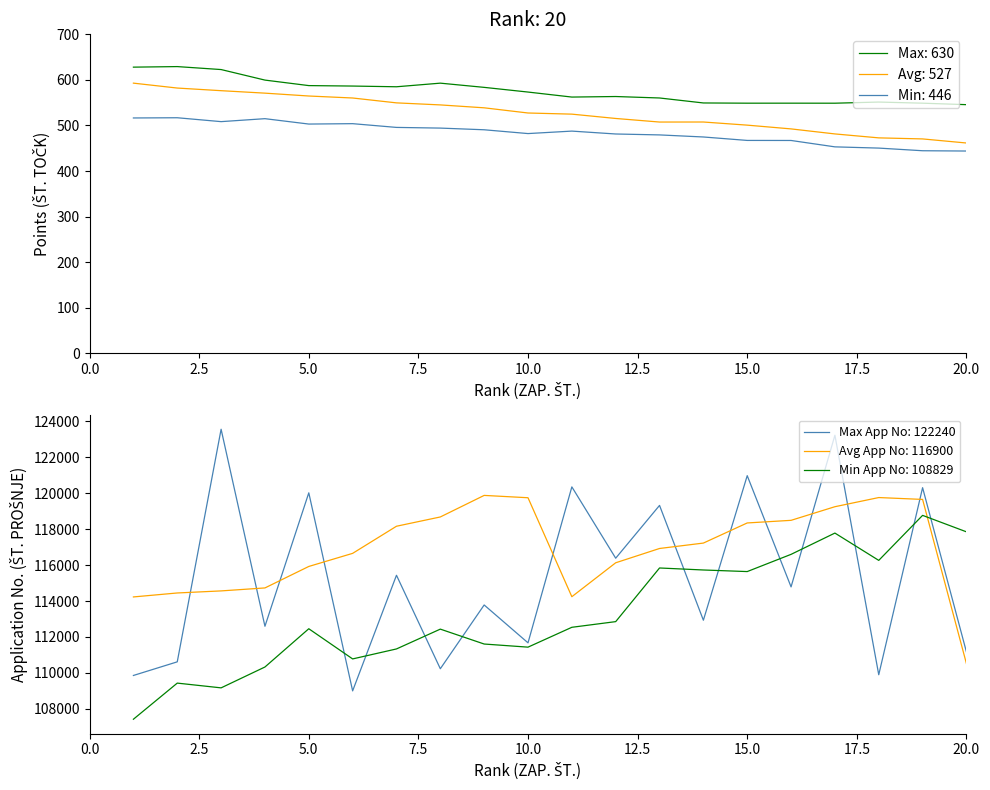

Where is Min Points nearest to the value 480?

13